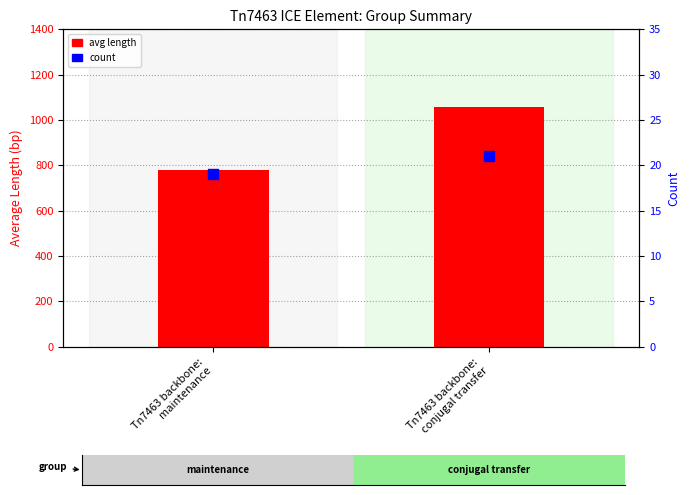

Which series has the largest total across all categories?

avg length